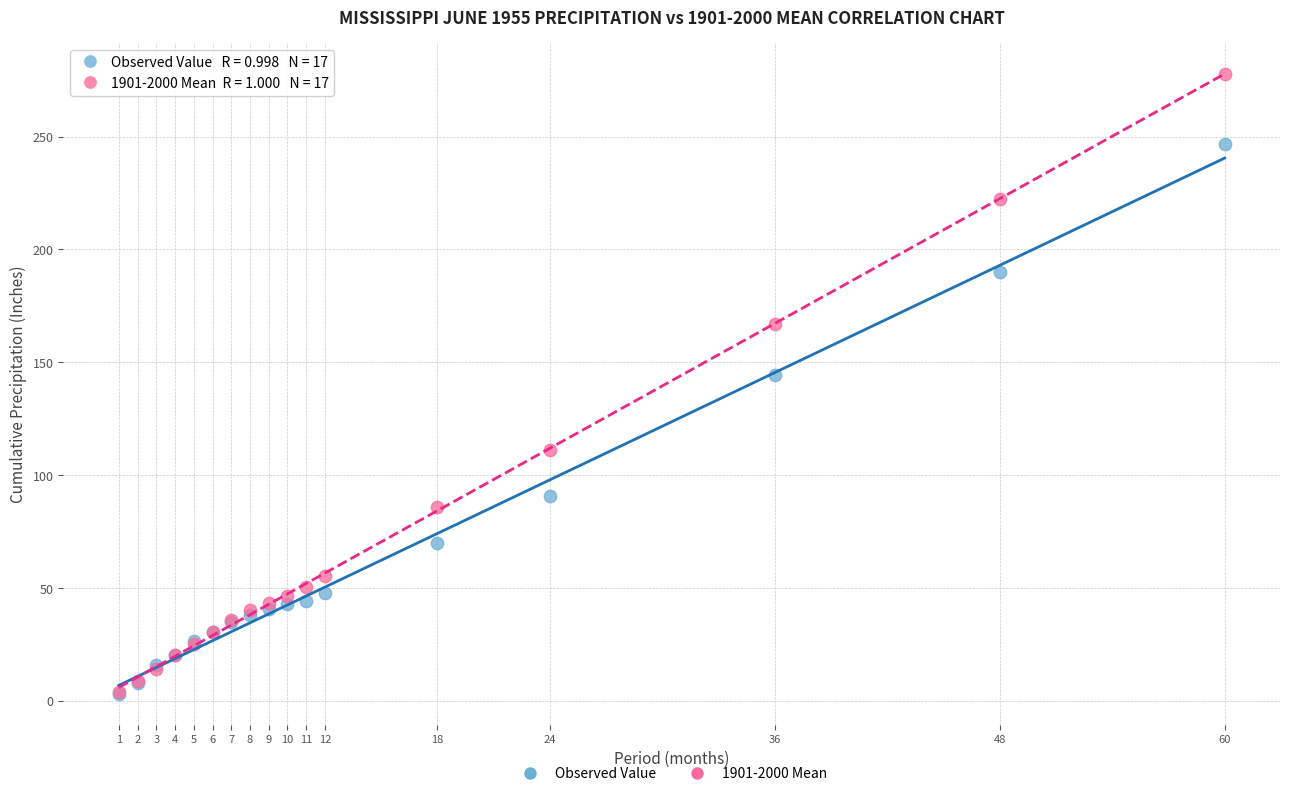

What are all the series names shown in the legend?

Observed Value, 1901-2000 Mean